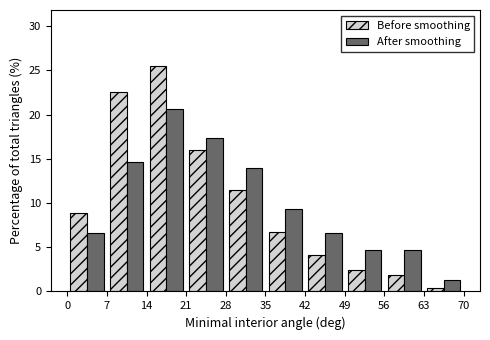

Reading left to right, list every range on the x-axis with the height of the bar of each series over it. The values are not printed on the chart, so give them approximately, as read against the axis.

0 to 7: Before smoothing=9.0	After smoothing=6.5
7 to 14: Before smoothing=22.5	After smoothing=14.5
14 to 21: Before smoothing=25.5	After smoothing=20.5
21 to 28: Before smoothing=16.0	After smoothing=17.5
28 to 35: Before smoothing=11.5	After smoothing=14.0
35 to 42: Before smoothing=6.5	After smoothing=9.5
42 to 49: Before smoothing=4.0	After smoothing=6.5
49 to 56: Before smoothing=2.5	After smoothing=4.5
56 to 63: Before smoothing=2.0	After smoothing=4.5
63 to 70: Before smoothing=under 0.5	After smoothing=1.5